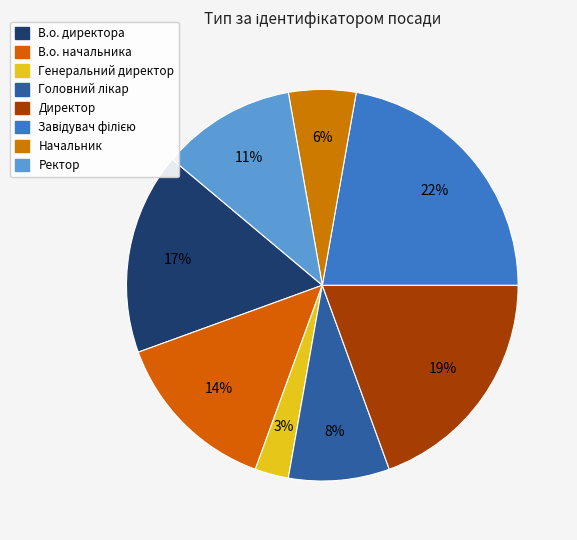

Is Ректор the majority of the pie?

No